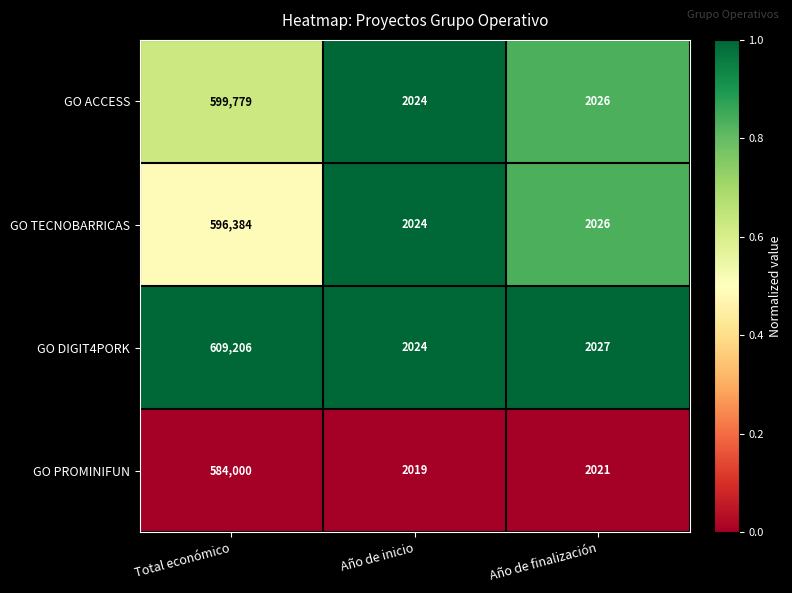

The GO TECNOBARRICAS series shows 3630 at Año de finalización. True or false?

False